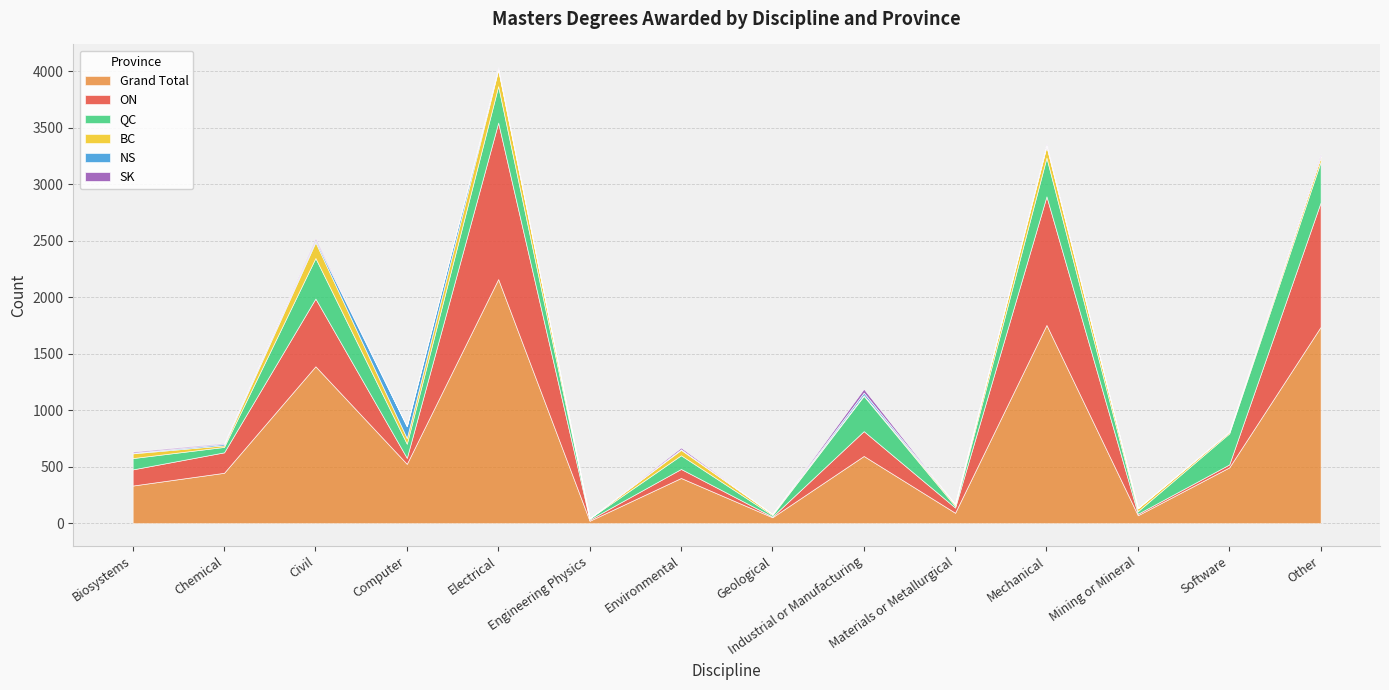

Which series has the widest spread of values?

Grand Total